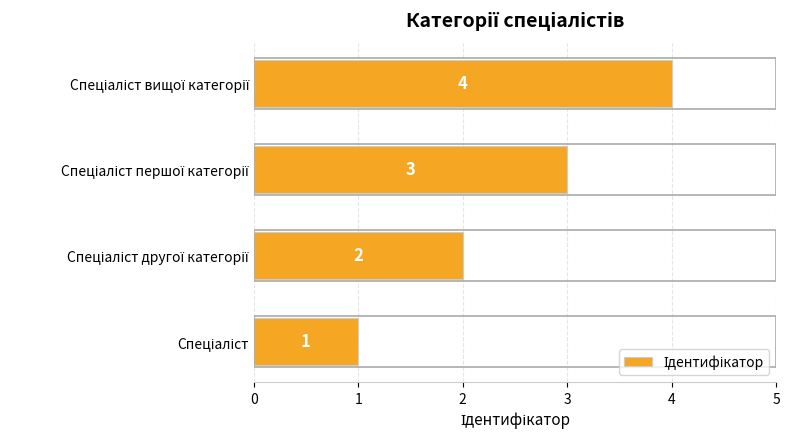

How many values are between 2 and 4?

3